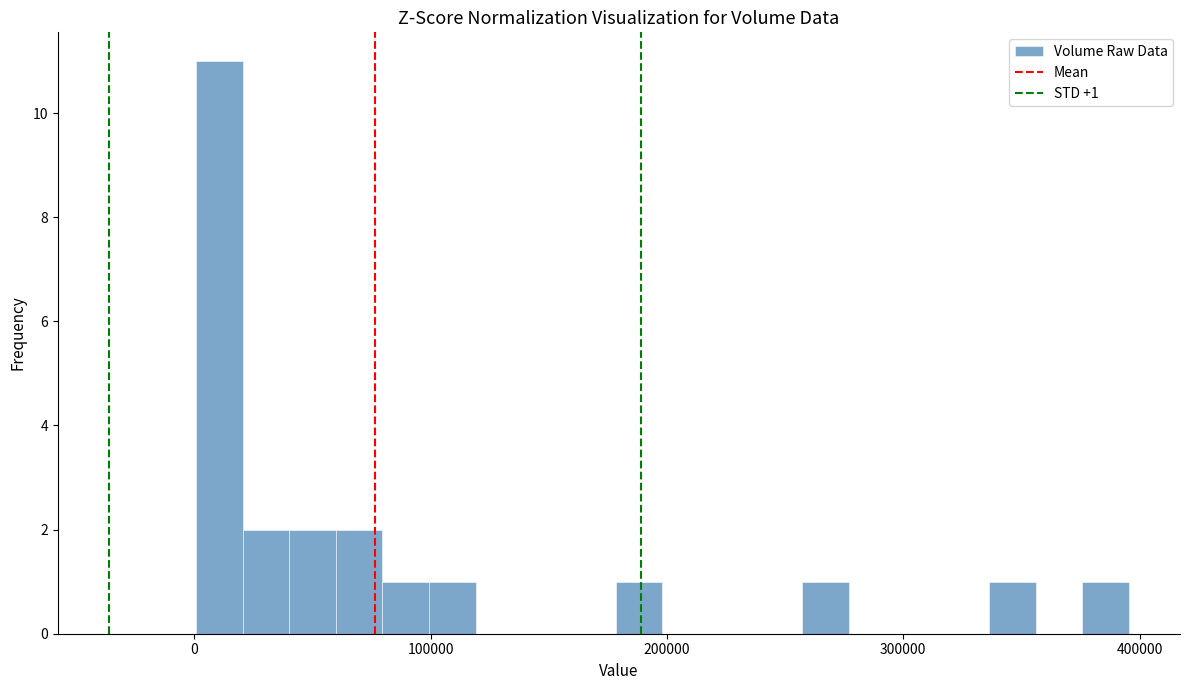

Around what value on the x-axis is the tallest bar? Give the approximate position of its centre, as read against the axis.

10000